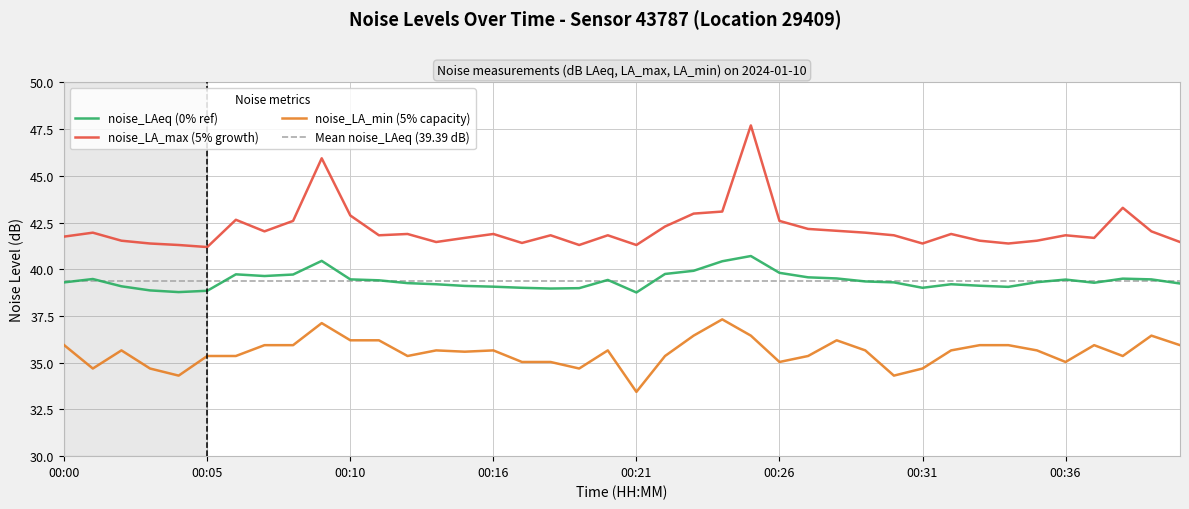

How many interior local valleys does the noise_LA_min series have?

10